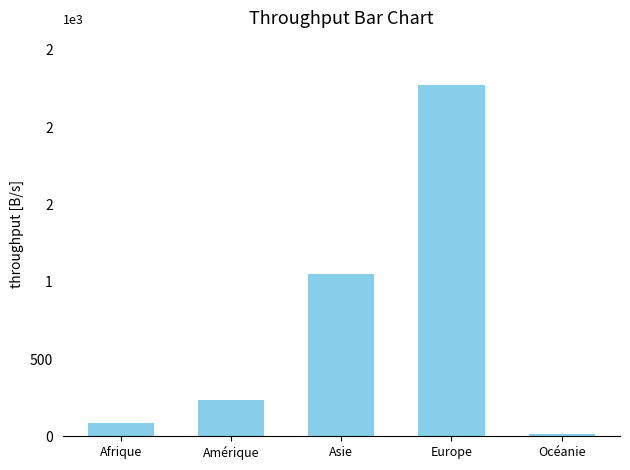

What is the difference between the maximum and second lowest values?

2187